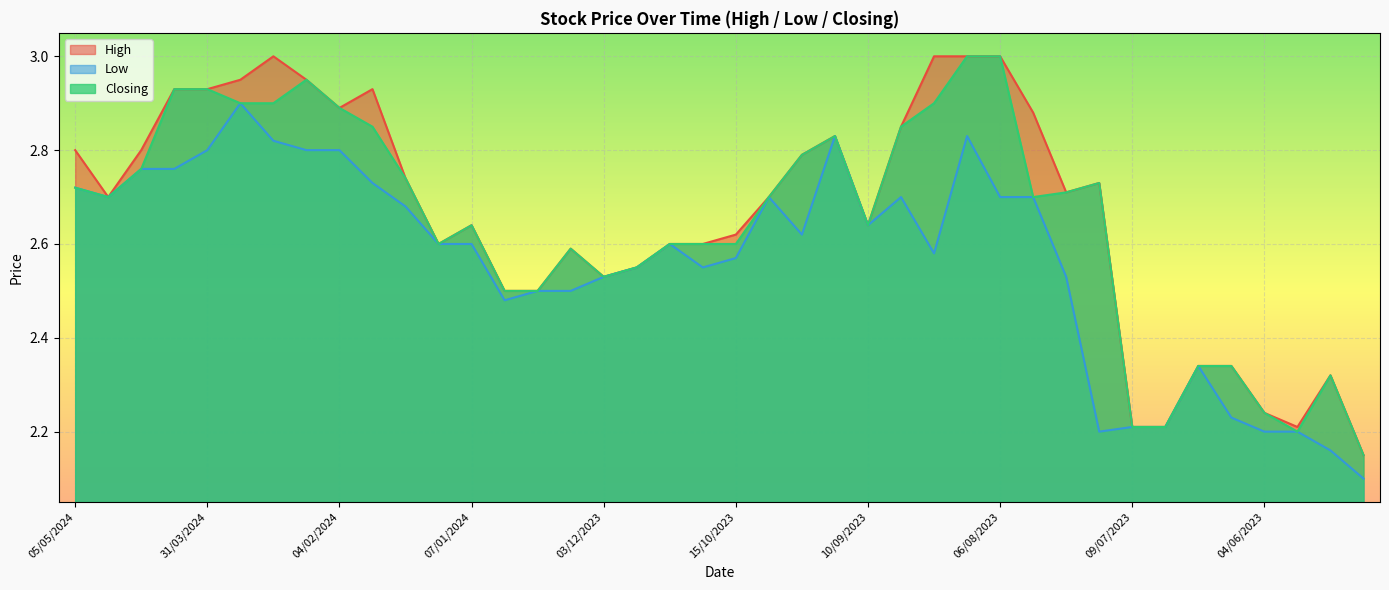

True or false: Low and High intersect in this chart.

False